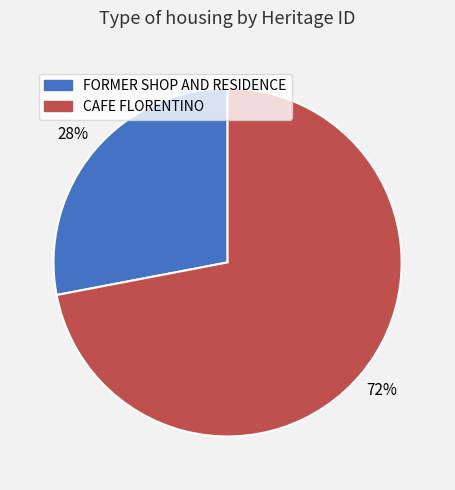

Rank the categories by value from highest to lowest.

CAFE FLORENTINO, FORMER SHOP AND RESIDENCE